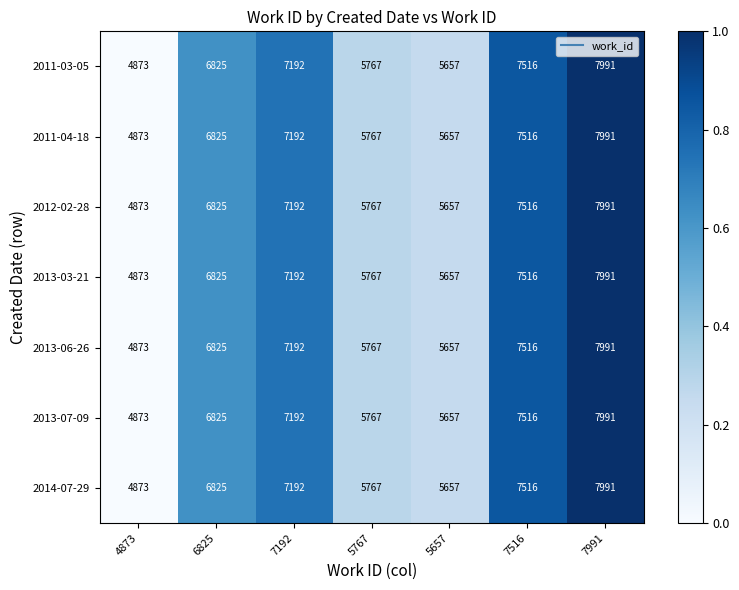

What is the sum of the 2011-03-05 values at 7192 and 4873?

12065